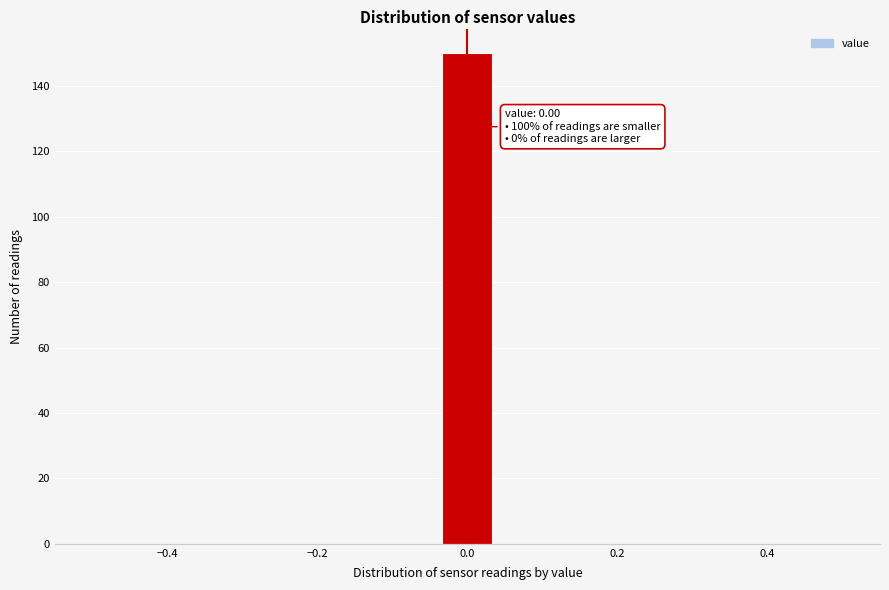

Read against the x-axis, roughly where is the centre of the tallest bar?

0.00